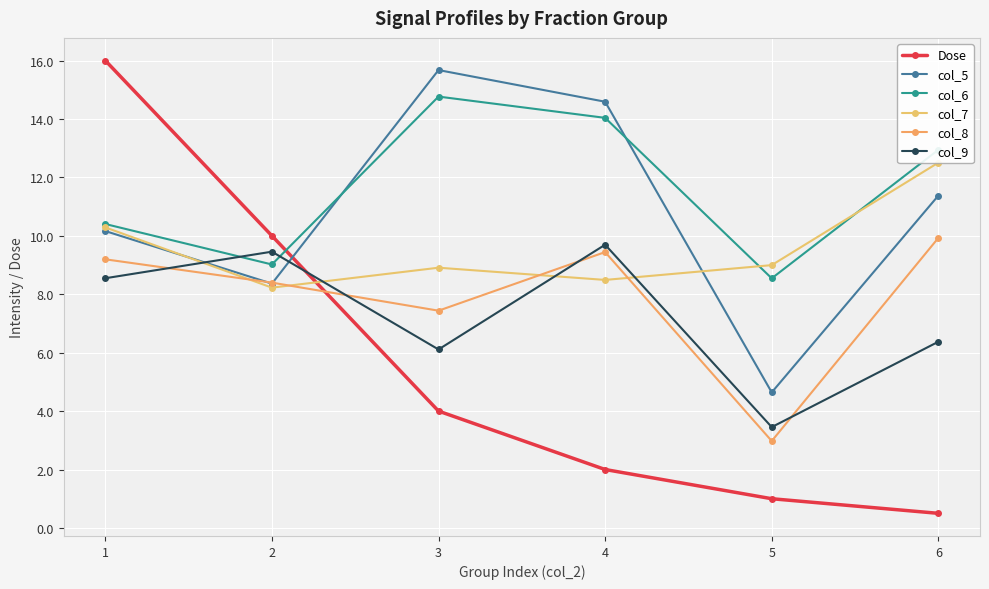

Rank the categories by col_8 value from highest to lowest.

6, 4, 1, 2, 3, 5